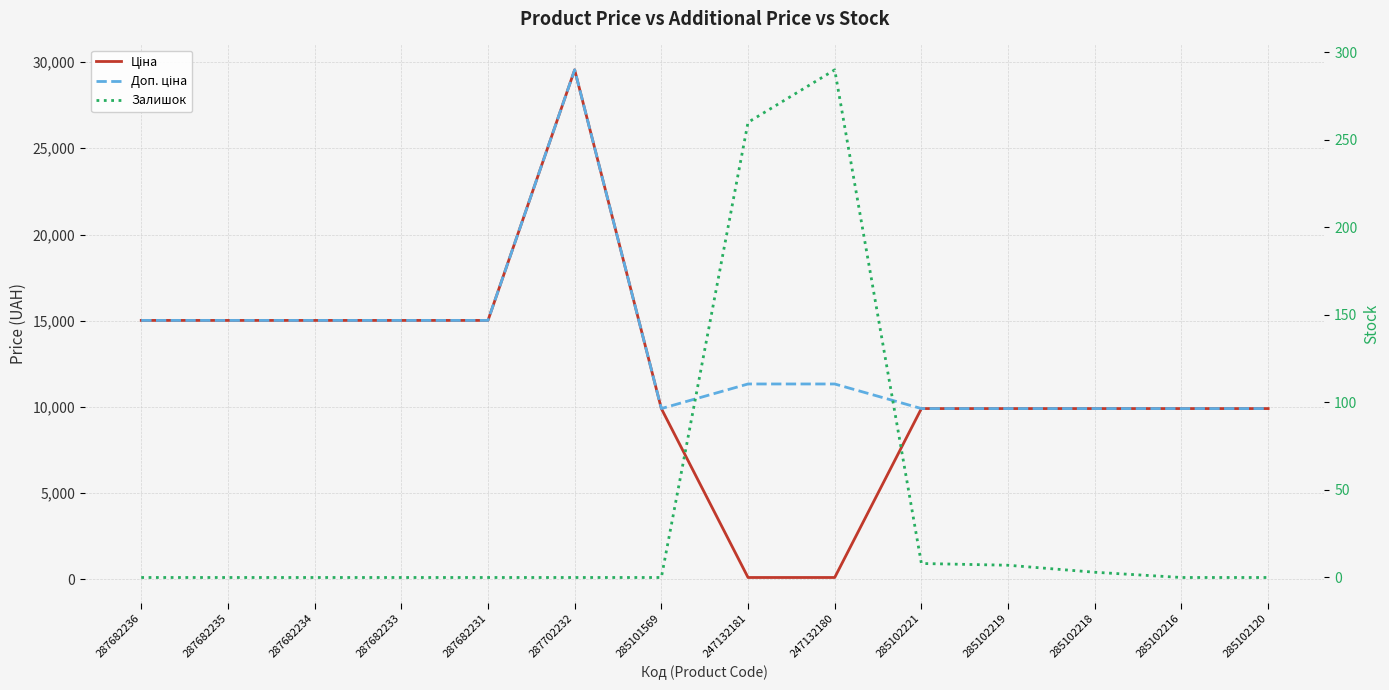

What is the label of the 12th point from the right?

287682234